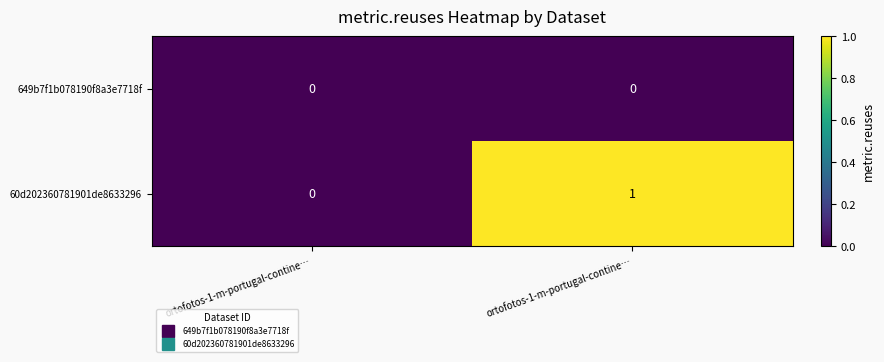

How many values in the 60d202360781901de8633296 series are below 1?

1